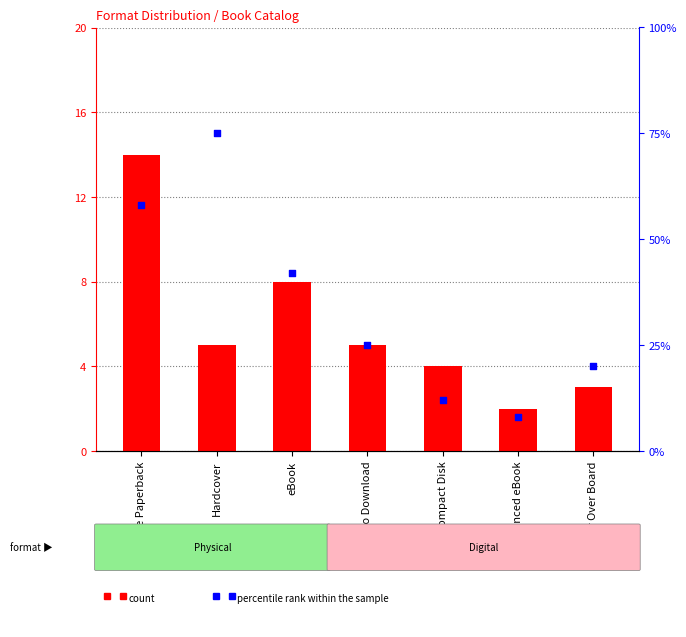

Is the value of percentile rank within the sample at Hardcover greater than the value of count at eBook?

Yes